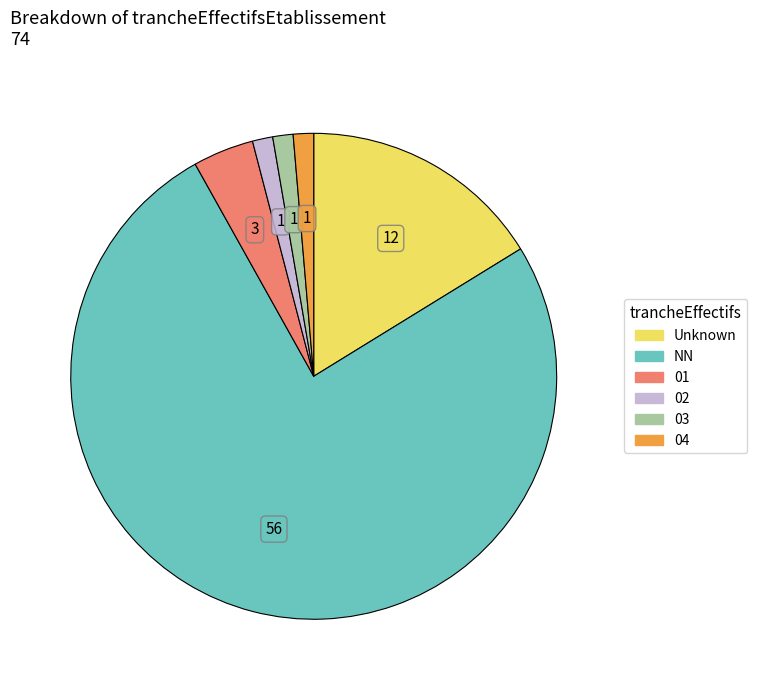

Is there a majority slice in this chart?

Yes